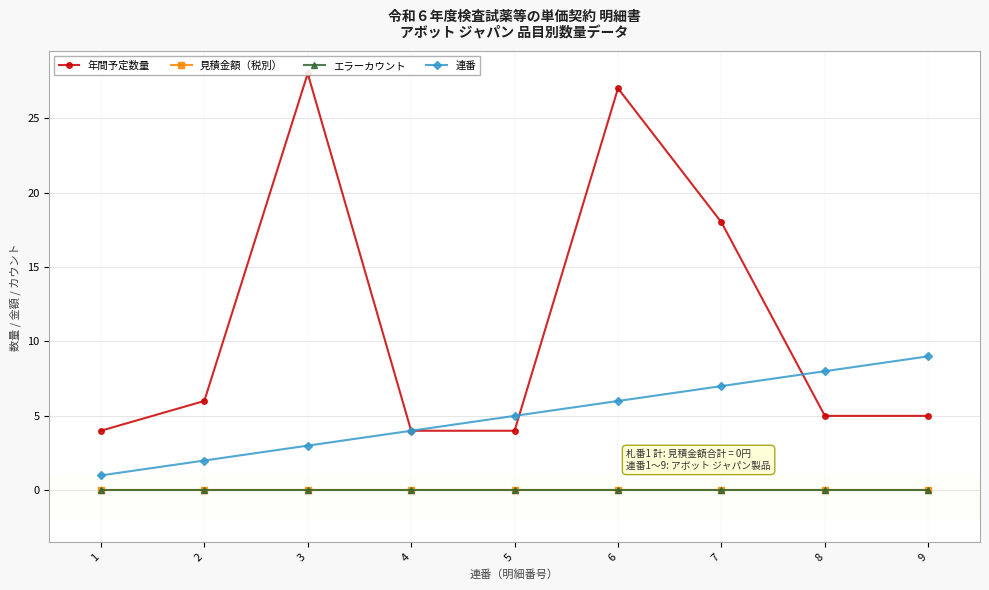

Which series has the largest total across all categories?

年間予定数量